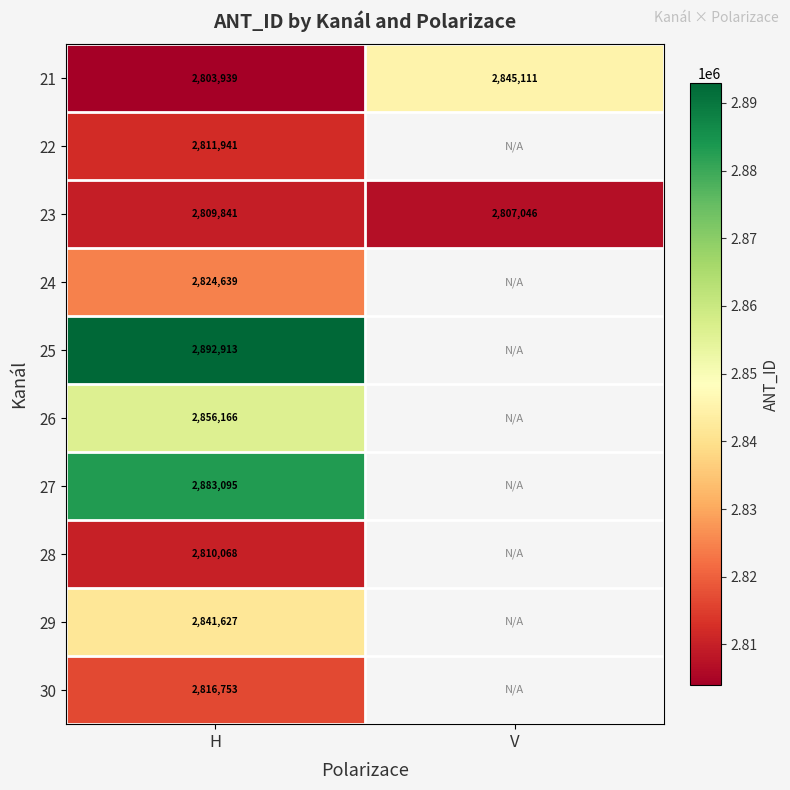

What is the difference between the highest and lowest values at H?

88974